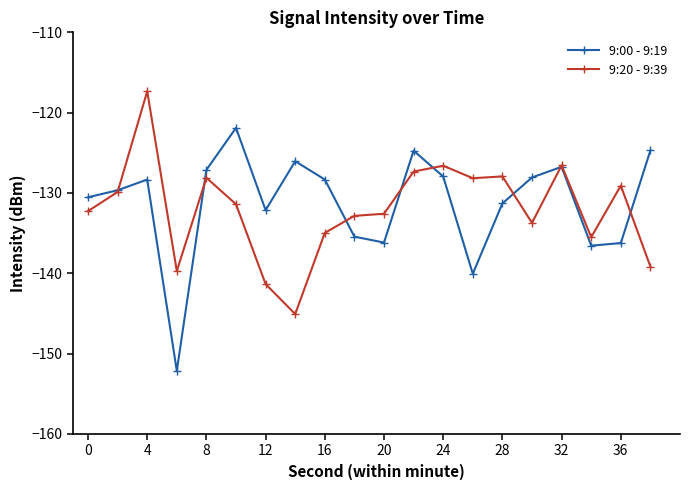

What is the maximum value for 9:20 - 9:39?

-117.4